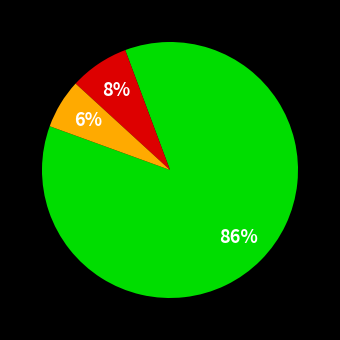

How many slices are in this pie chart?

3